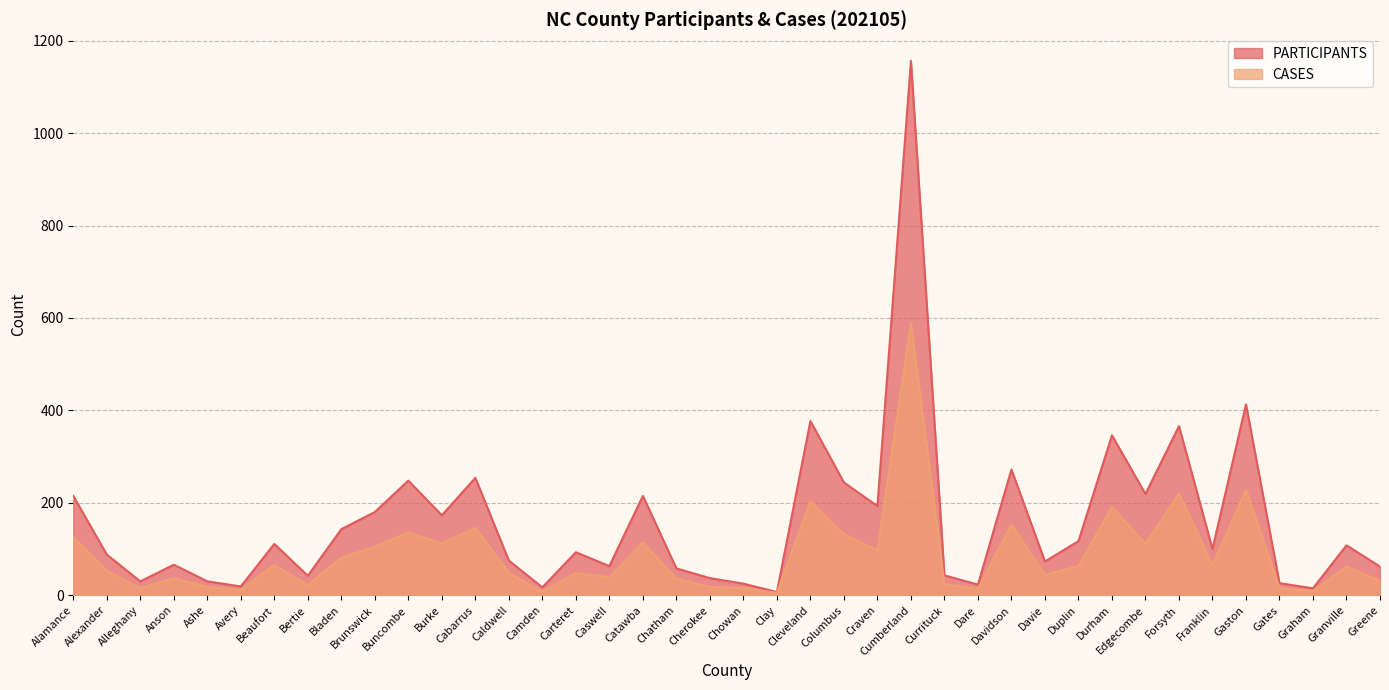

True or false: CASES has a value of 70 at Cabarrus.

False